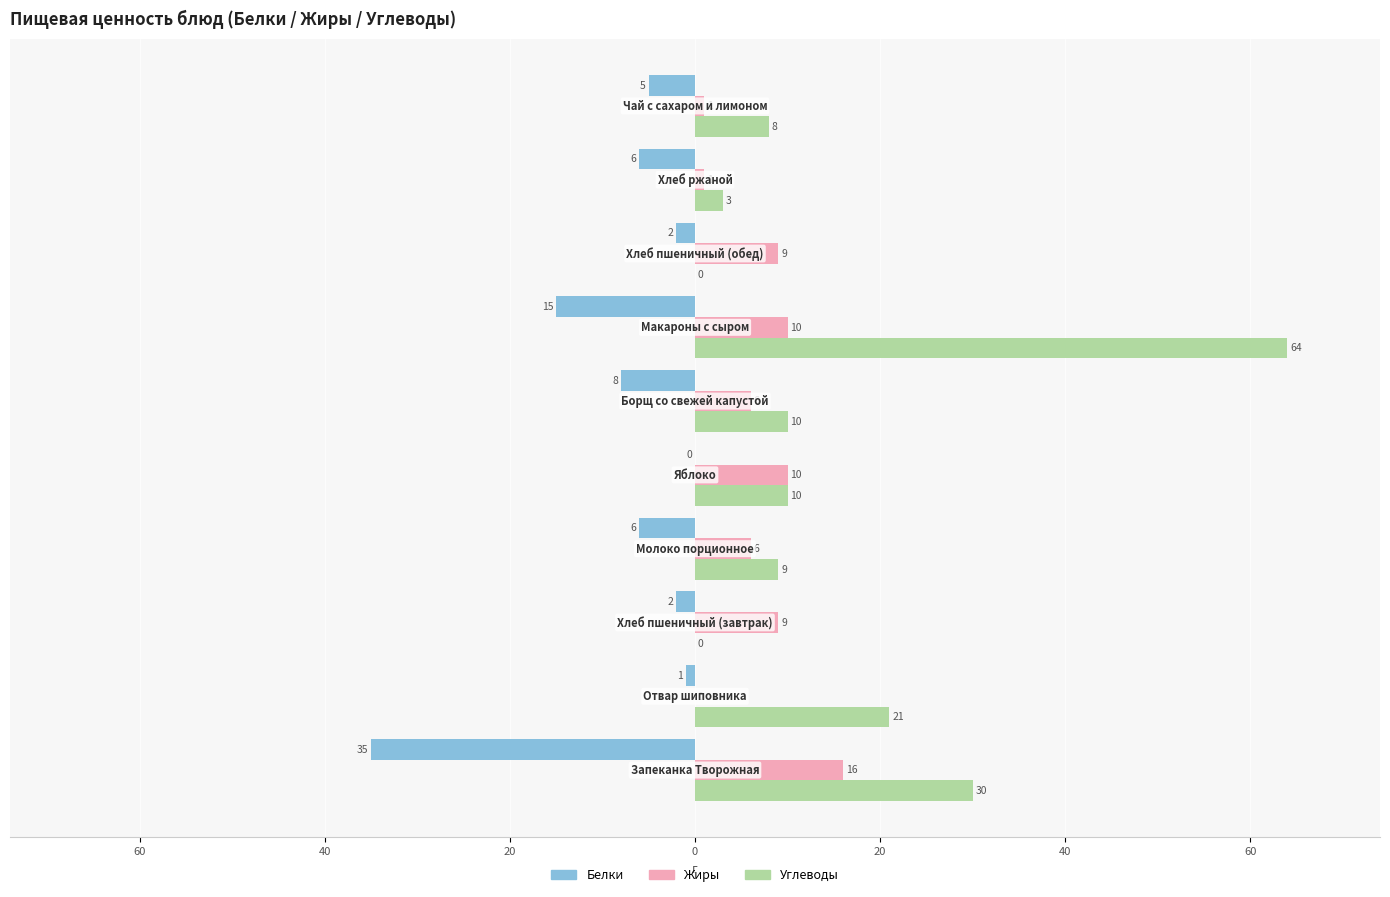

What are all the series names shown in the legend?

Белки, Жиры, Углеводы